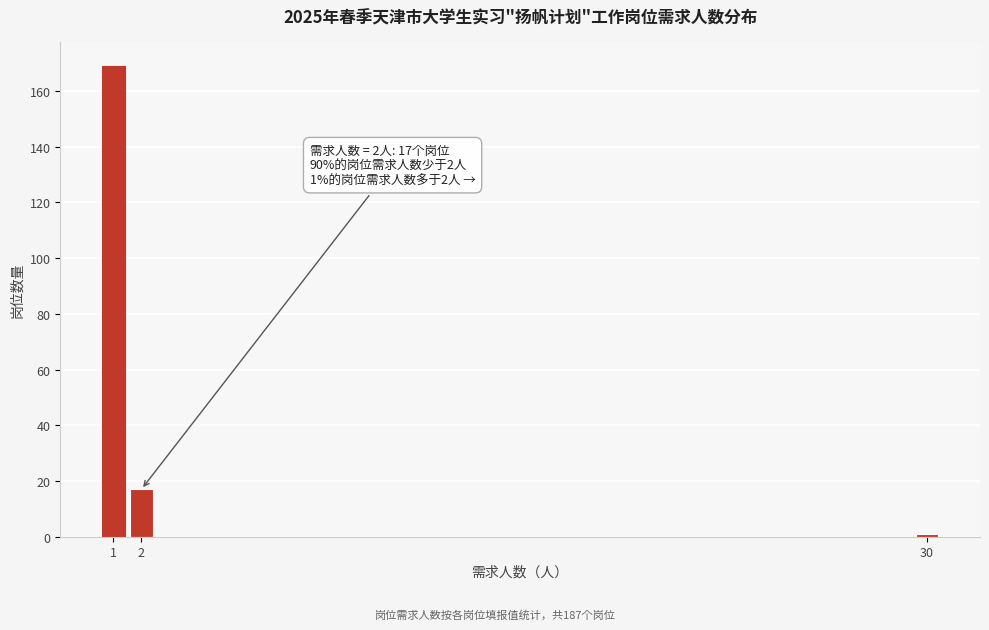

Reading left to right, what are all the values shown in this chart?

169	17	1